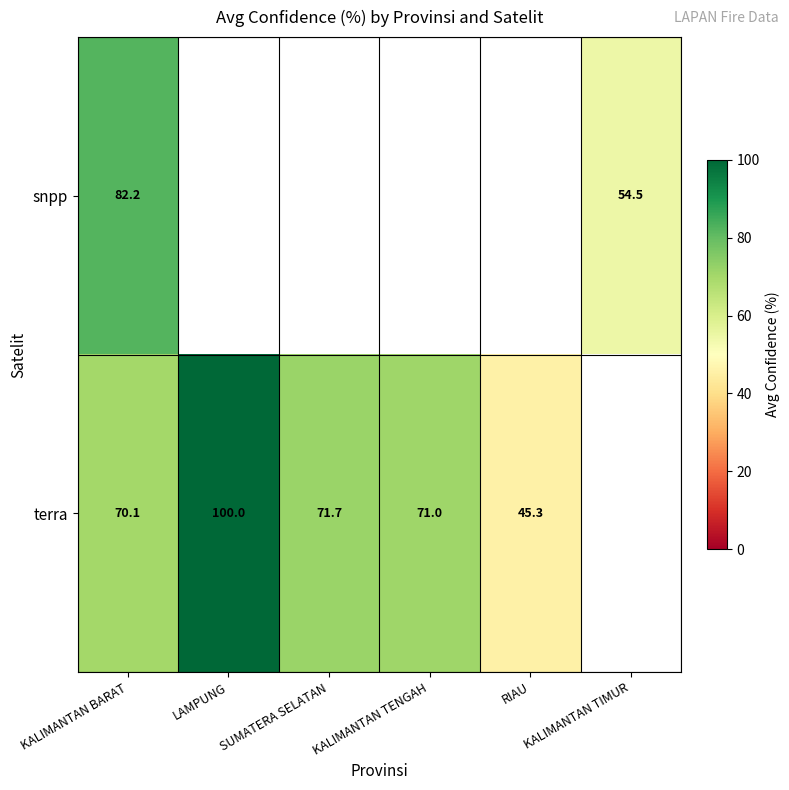

At how many categories does at least one series exceed 69?

4